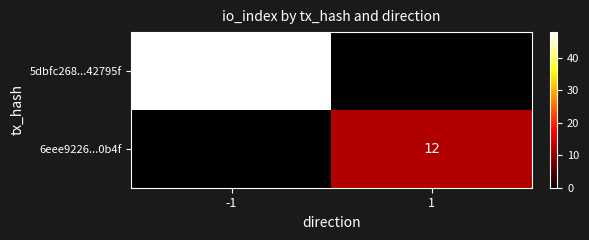

Is the value of 6eee9226...0b4f at 1 greater than the value of 5dbfc268...42795f at 1?

No